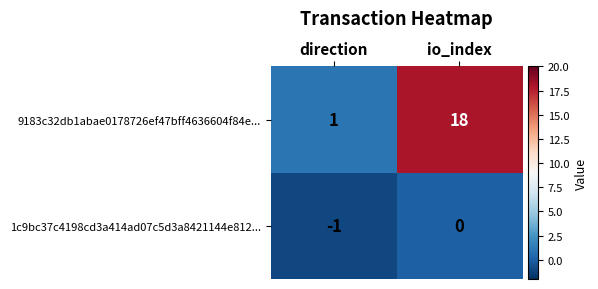

The value of 9183c32db1abae0178726ef47bff4636604f84e... at io_index is 18. True or false?

True